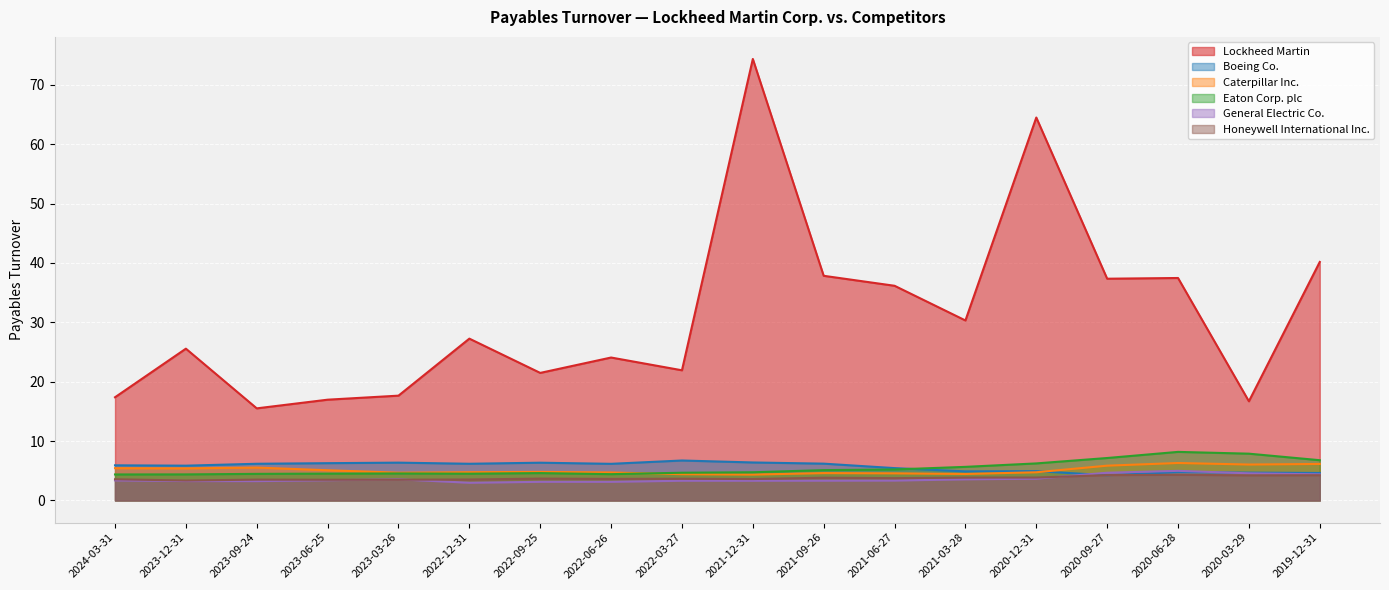

How many lines are shown in the chart?

6